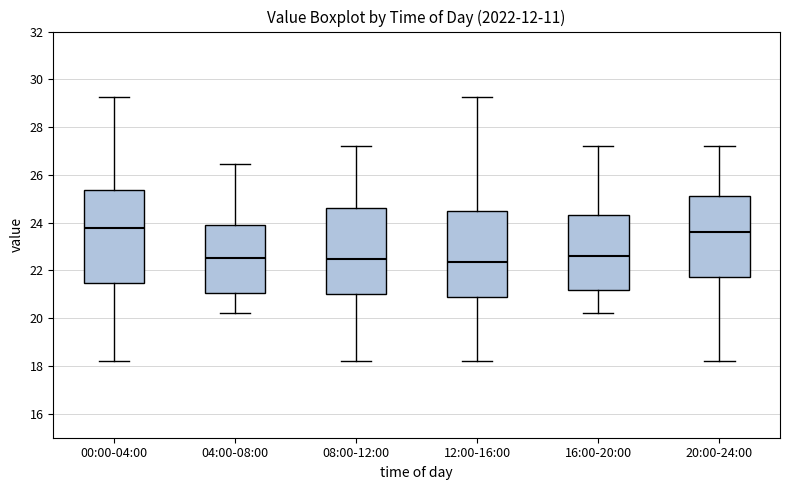

Where is the lower edge of the box for 08:00-12:00 on the y-axis? The values are not printed on the chart, so give them approximately, as read against the axis.

21.0